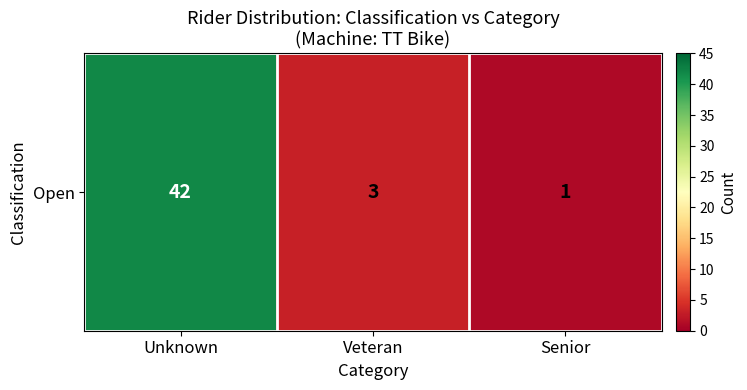

Reading right to left, list all the values displayed in this chart.

1	3	42